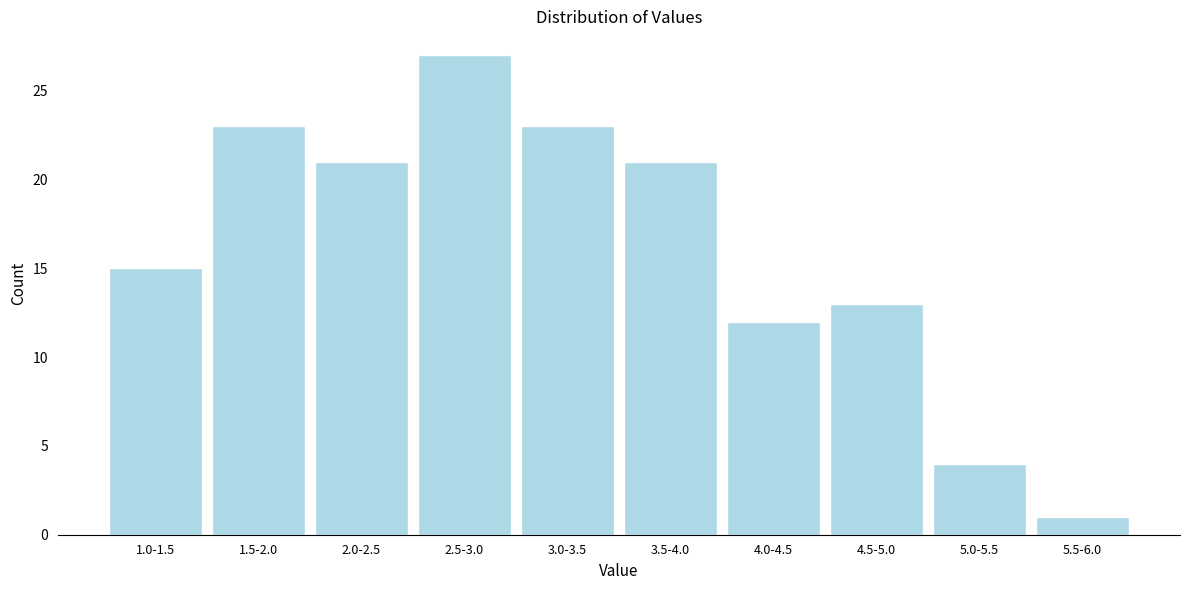

Reading left to right, extract all data points from this chart.

15	23	21	27	23	21	12	13	4	1